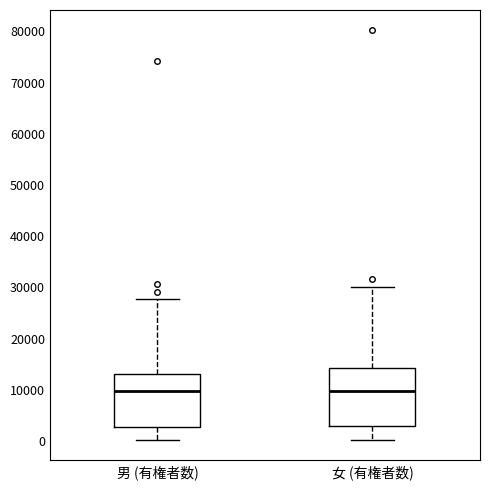

Where is the upper edge of the box for 女 (有権者数) on the y-axis? The values are not printed on the chart, so give them approximately, as read against the axis.

14000